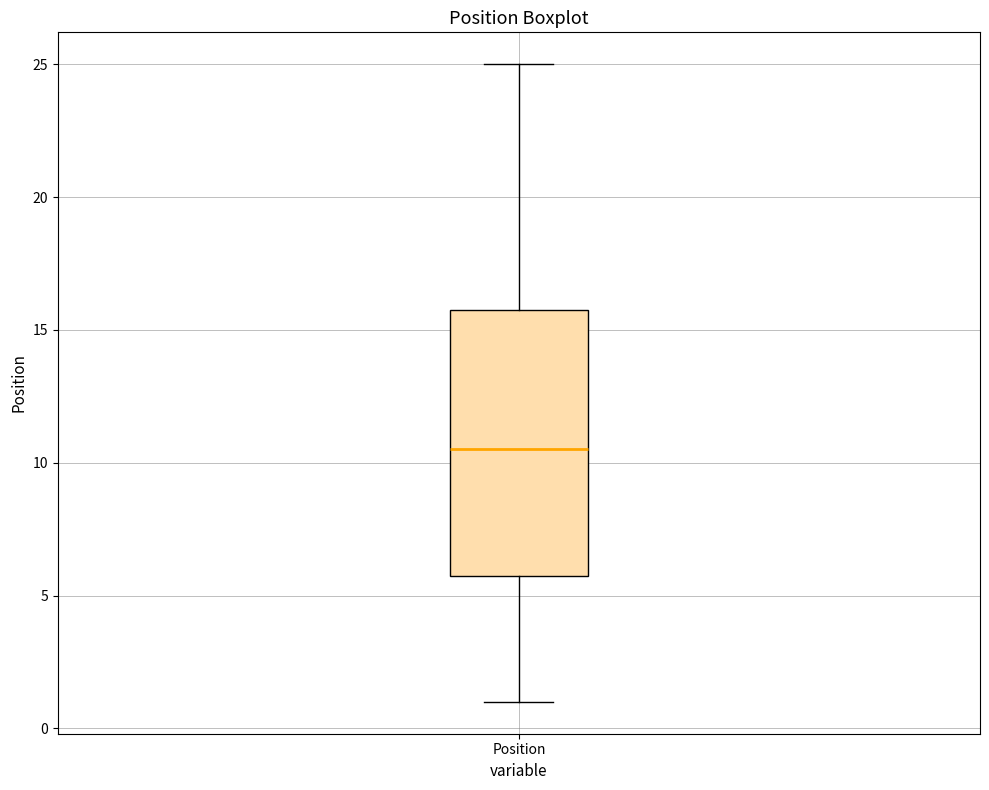

Transcribe this box plot: give where the median line is, the range the box spans, and where the two whiskers end, as read against the y-axis. The values are not printed on the chart, so give them approximately, as read against the axis.

median 10.5, box 6.0 to 16.0, whiskers 1.0 to 25.0